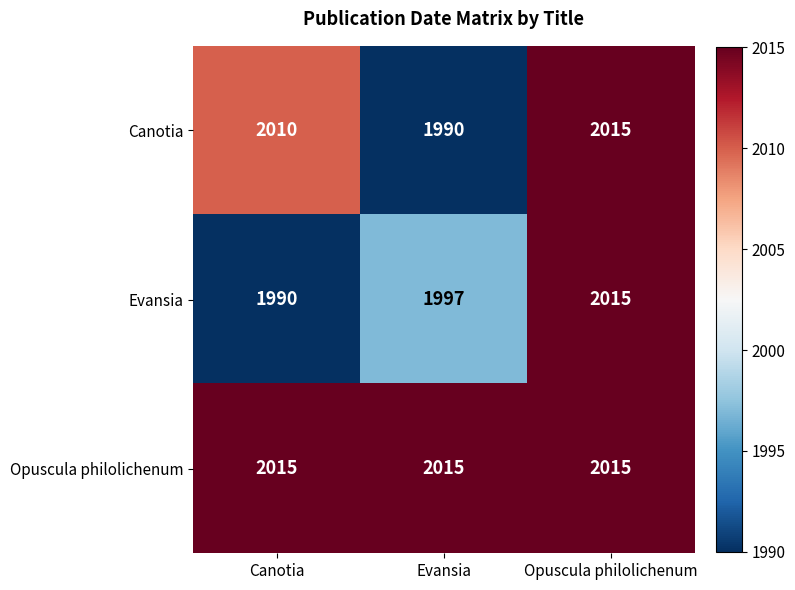

How many distinct data groups are displayed?

3